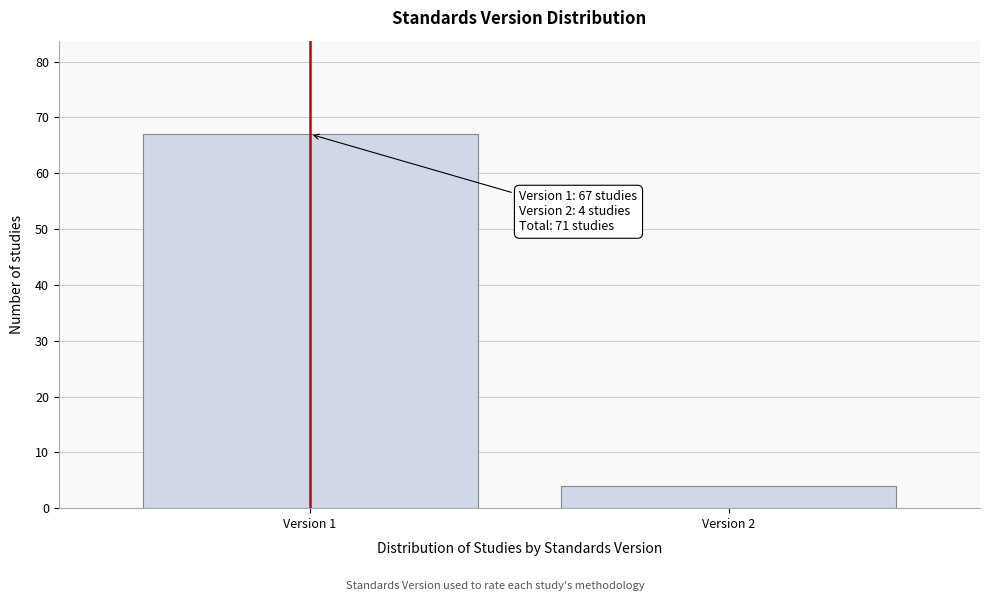

Reading left to right, transcribe all the data shown in this chart.

67	4